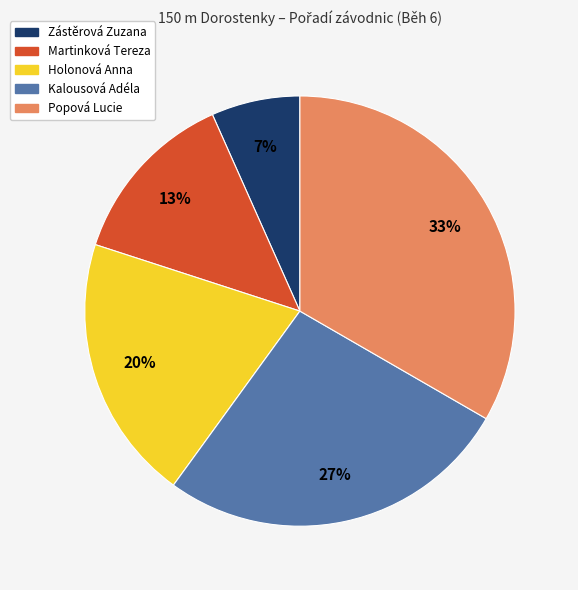

How many slices are in this pie chart?

5